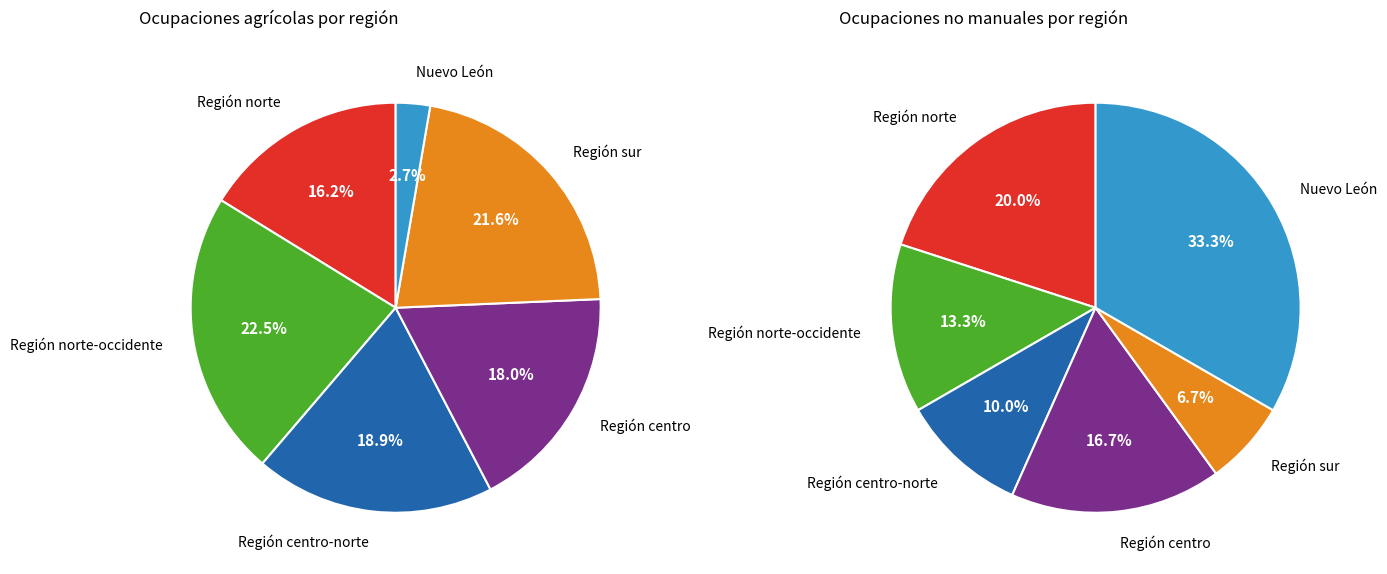

Do Personas en ocupaciones agrícolas and Personas en ocupaciones no manuales together represent more than half of the pie?

Yes